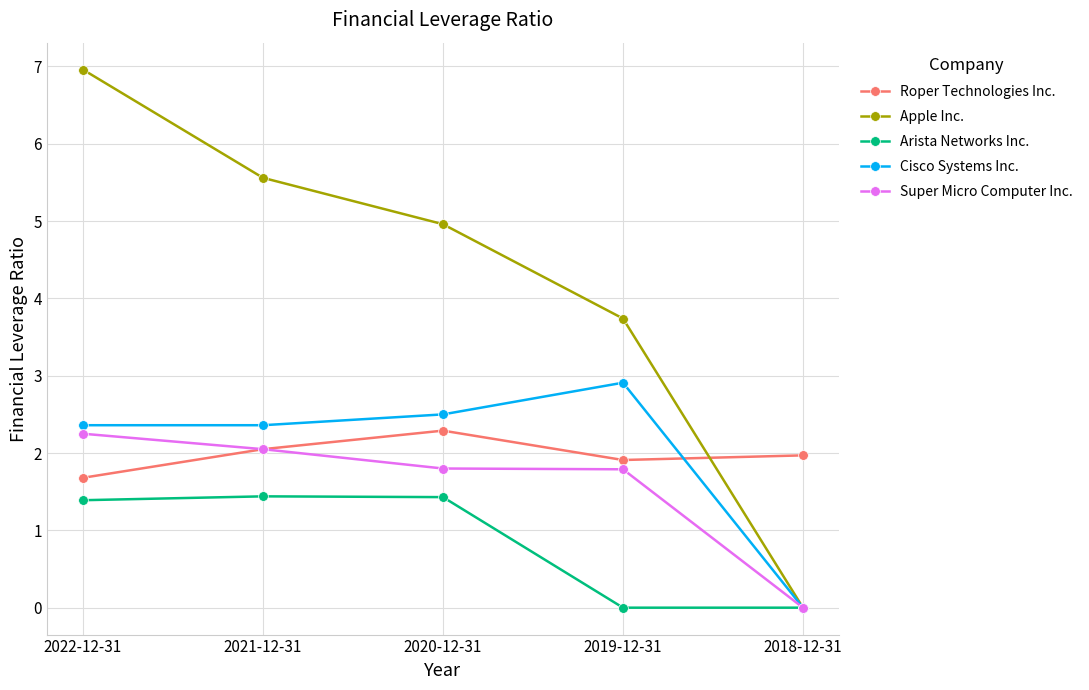

What is the label of the 5th point from the left?

2018-12-31